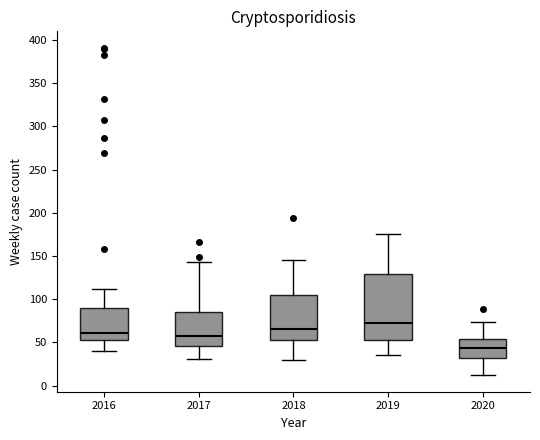

Which box's median line is the lowest?

2020